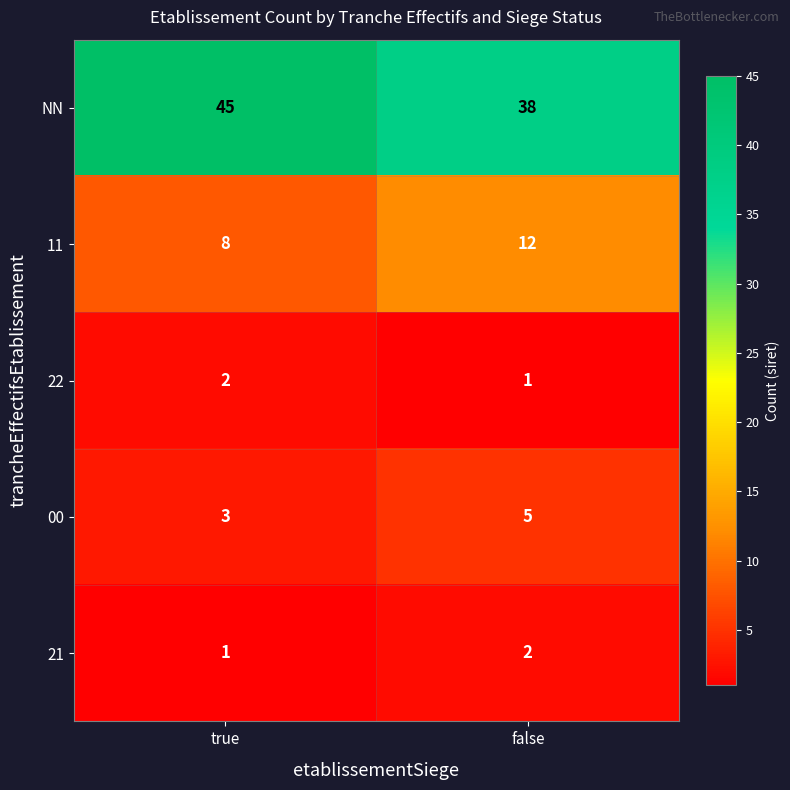

What is the total value across all series at false?

58